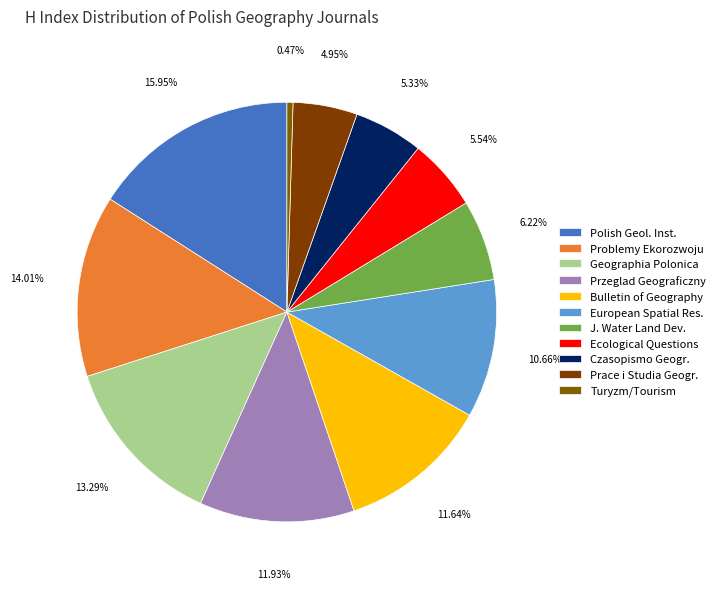

Is there any slice that represents more than half of the pie?

No